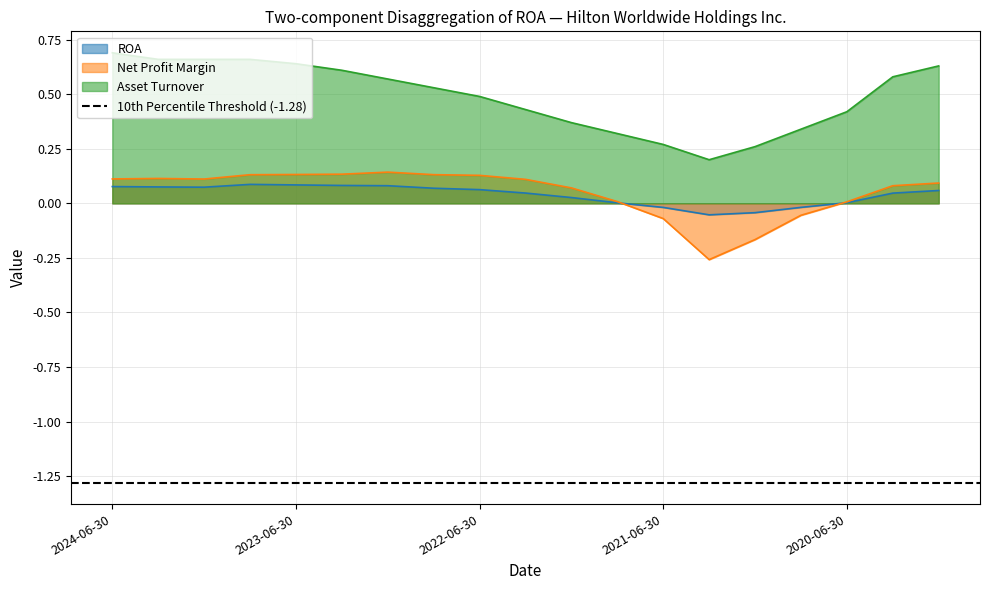

Between 2024-03-31 and 2022-12-31, which series saw the biggest shift?

Asset Turnover